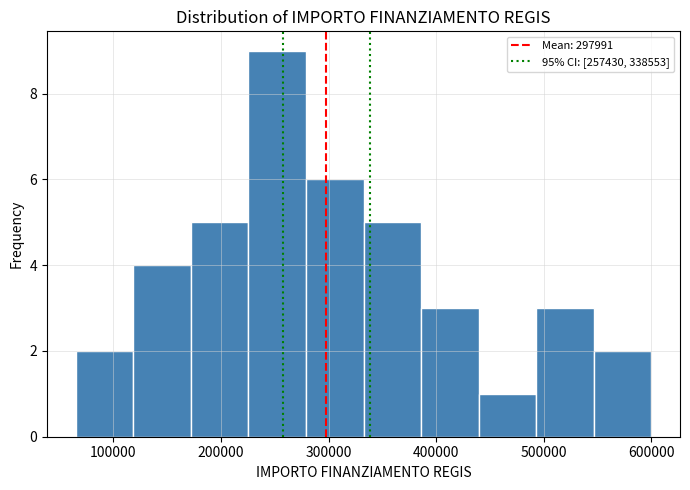

Over which range of the x-axis is the bar tallest?

230000 to 280000